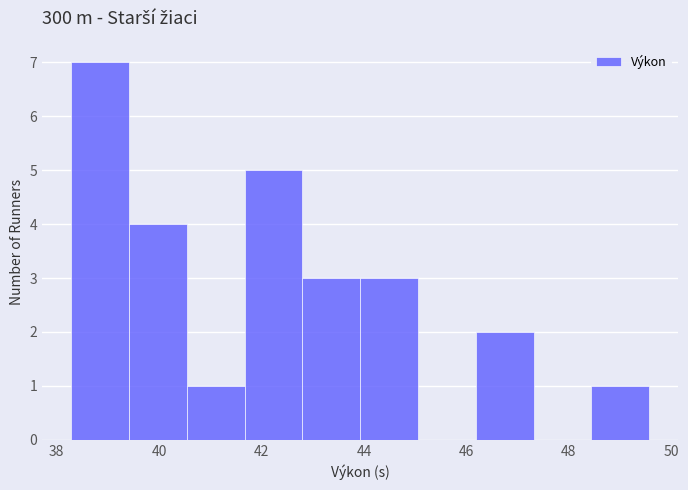

Over which range of the x-axis is the bar tallest?

38.2 to 39.4